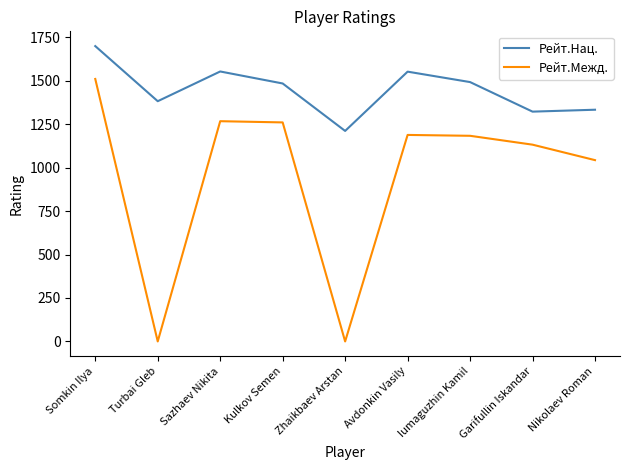

What is the total value across all series at Turbai Gleb?

1382